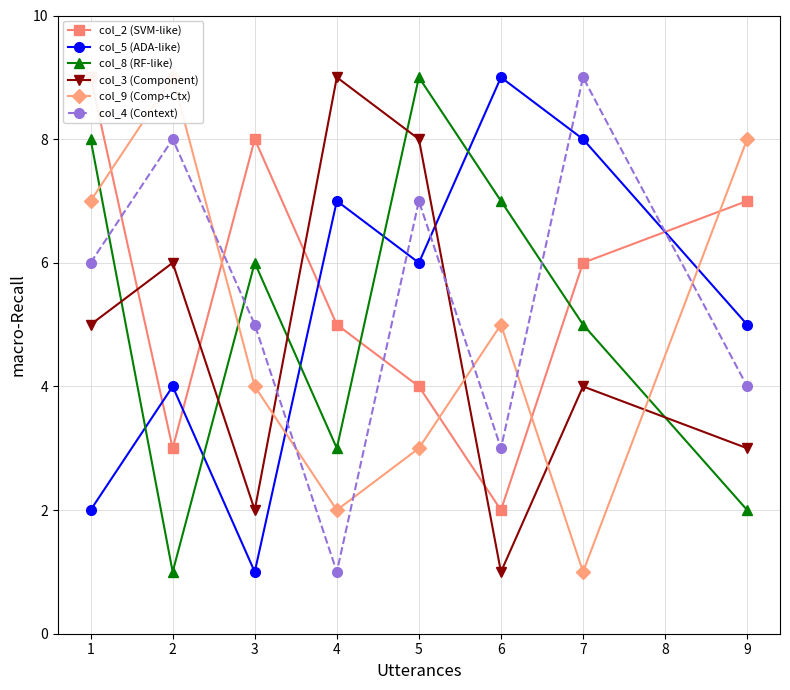

Reading right to left, what are all the values shown in this chart?

col_2 (SVM-like): 7	6	2	4	5	8	3	9
col_5 (ADA-like): 5	8	9	6	7	1	4	2
col_8 (RF-like): 2	5	7	9	3	6	1	8
col_3 (Component): 3	4	1	8	9	2	6	5
col_9 (Comp+Ctx): 8	1	5	3	2	4	9	7
col_4 (Context): 4	9	3	7	1	5	8	6